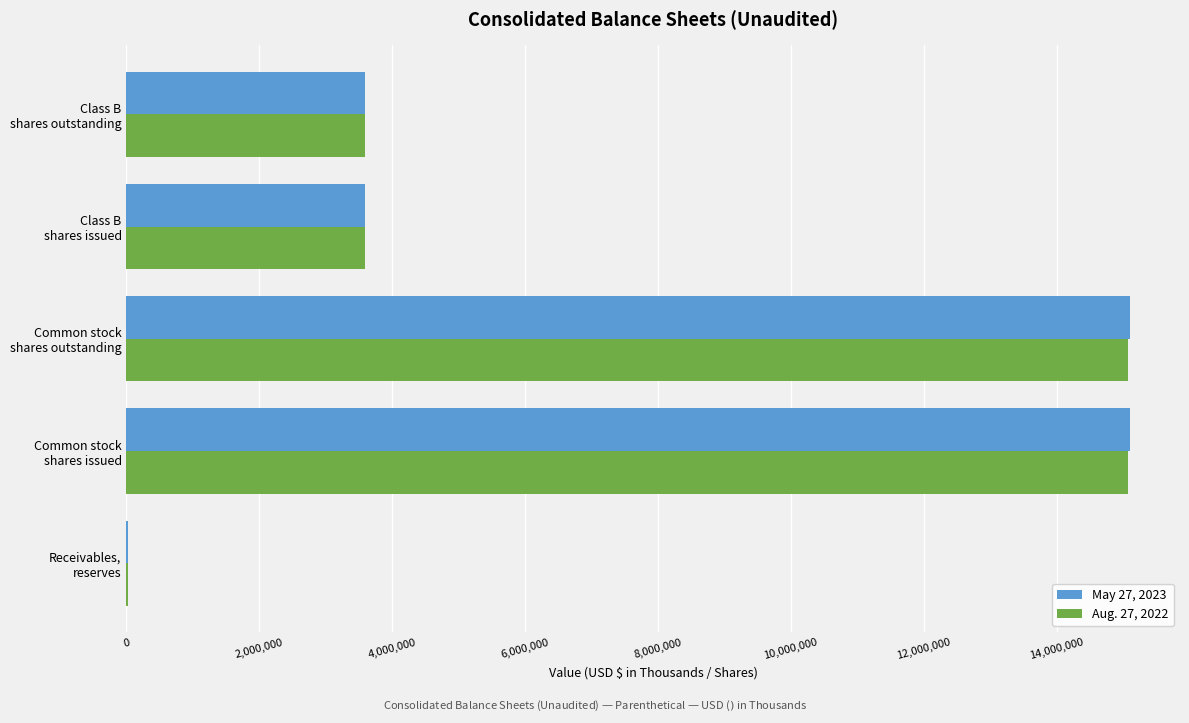

What is the greatest value displayed?

15103869